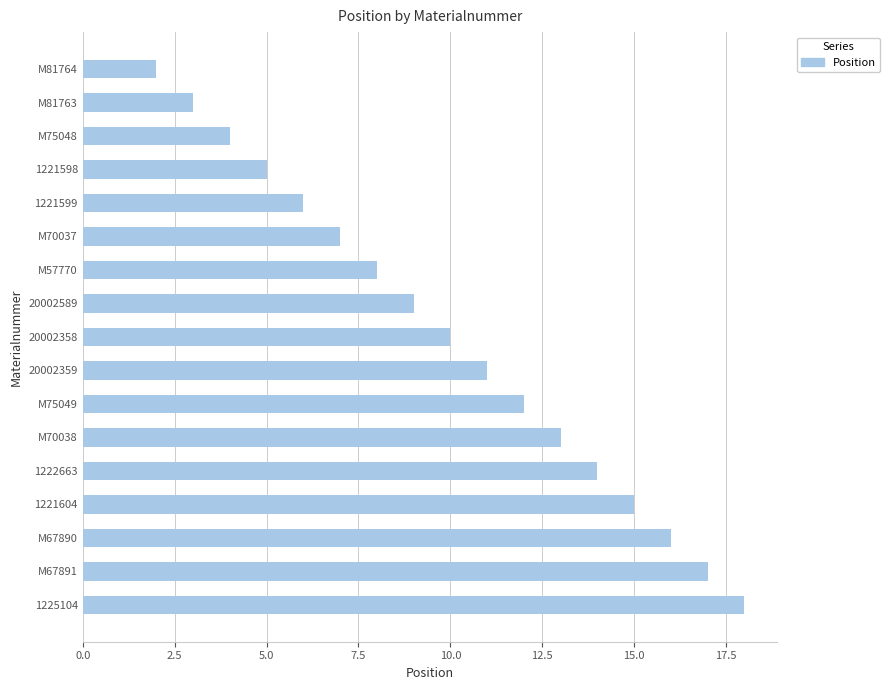

Are the bars grouped side by side (vs. stacked)?

No